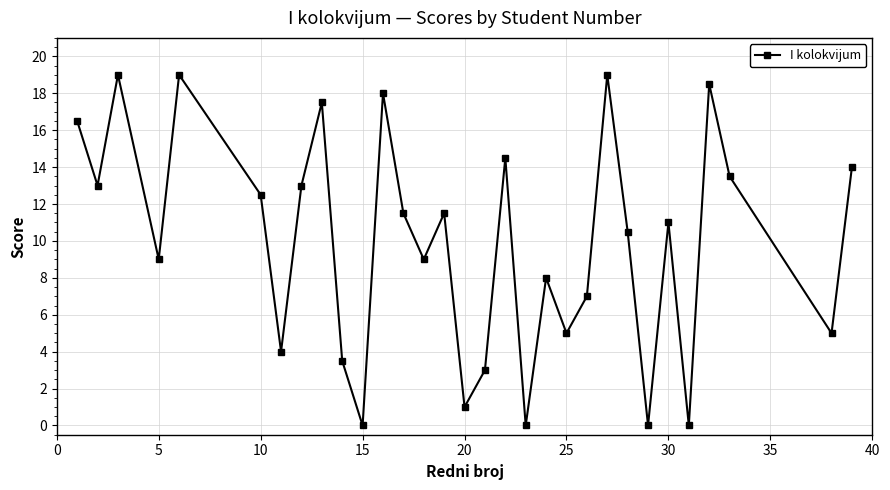

How many distinct data groups are displayed?

1